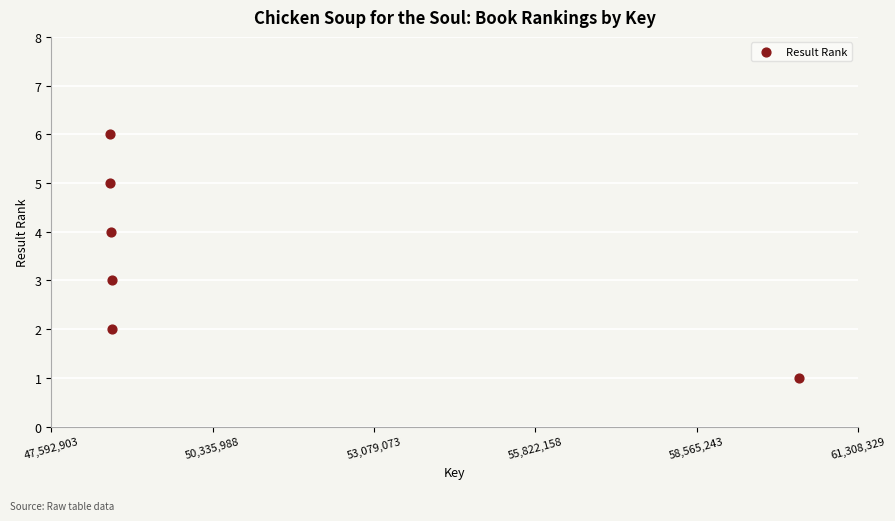

What is the average X value?

50559554